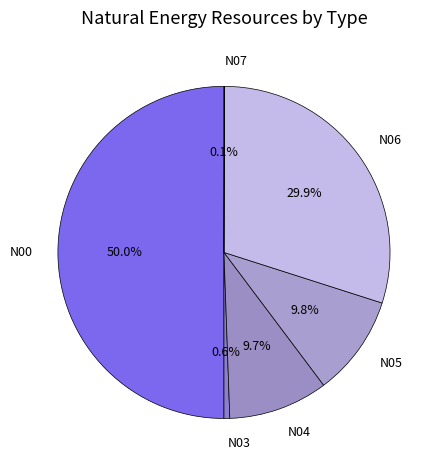

Which slice is the largest?

N00